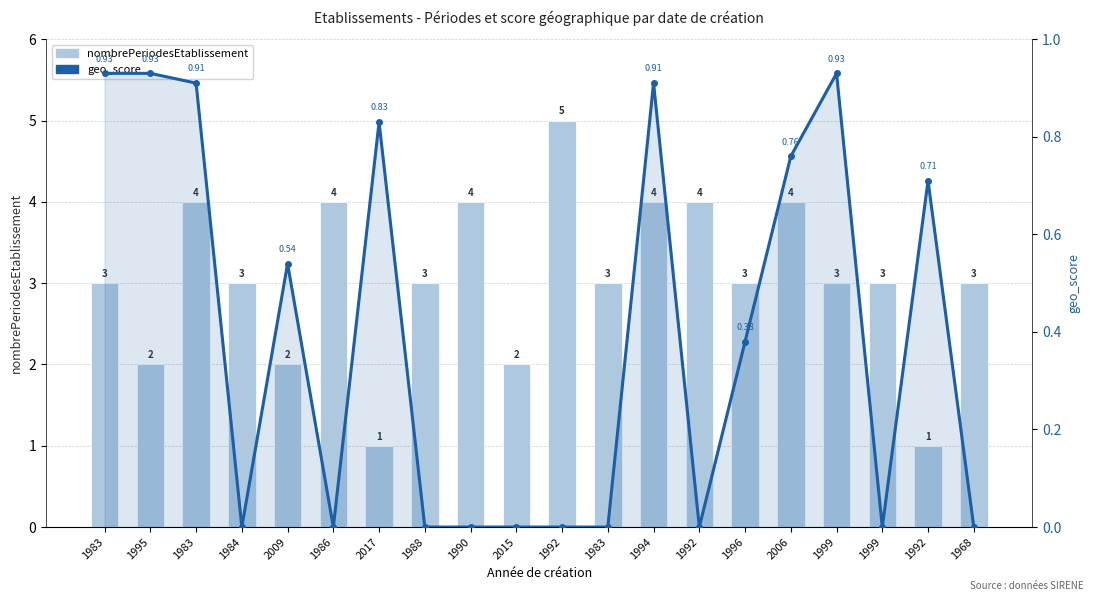

Is it true that nombrePeriodesEtablissement equals 2.2 at 1986?

False